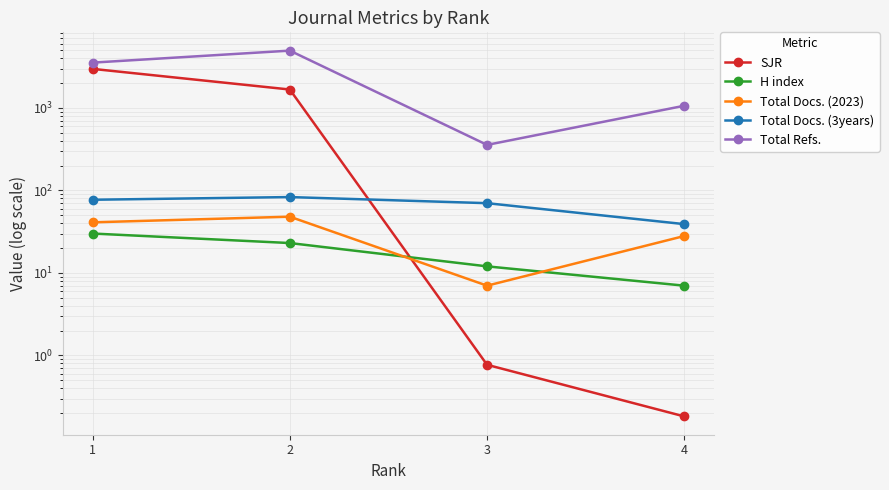

Which series has the largest total across all categories?

Total Refs.